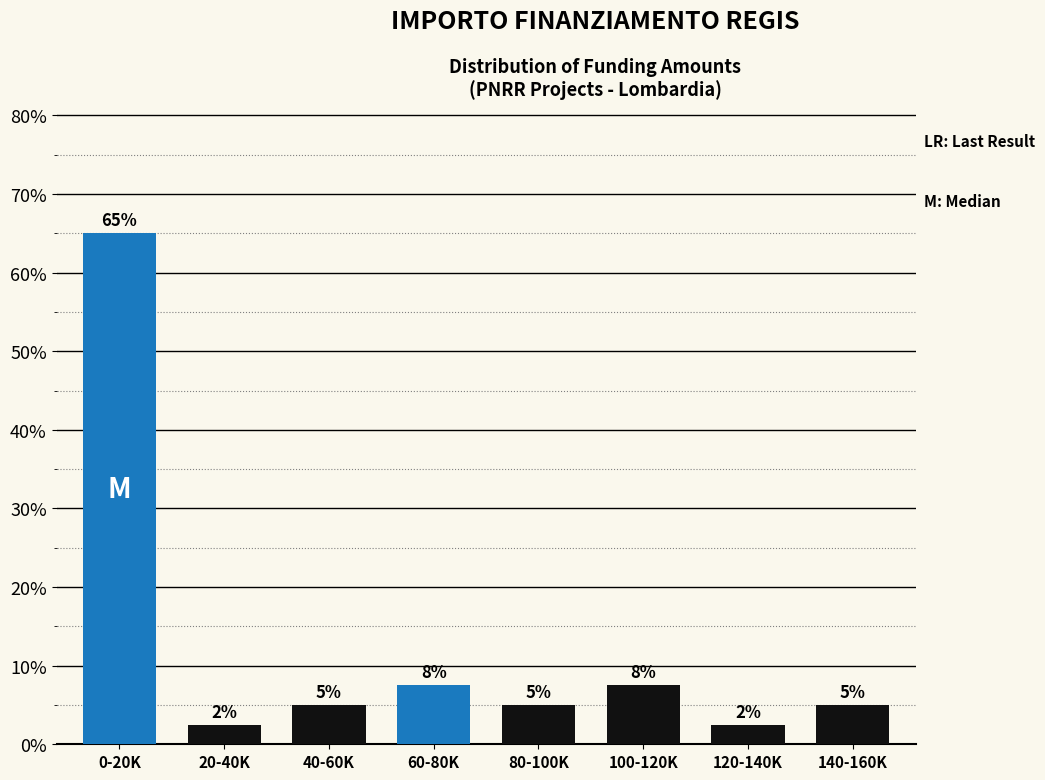

What is the ratio of the value at 140-160K to the value at 40-60K?

1.0